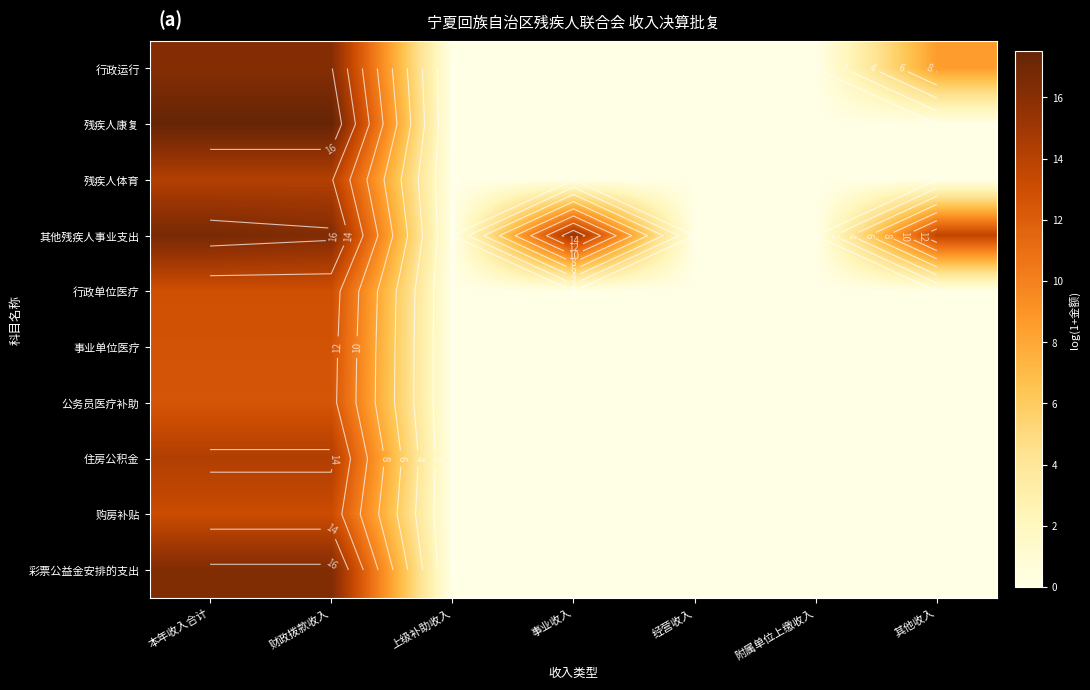

True or false: 彩票公益金安排的支出 has a value of 0.0 at 其他收入.

True